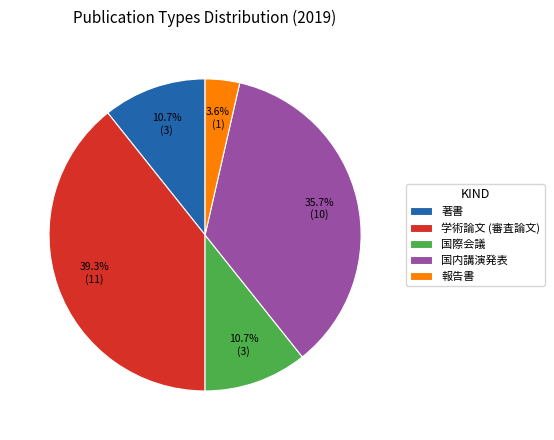

What is the smallest slice in the pie chart?

報告書